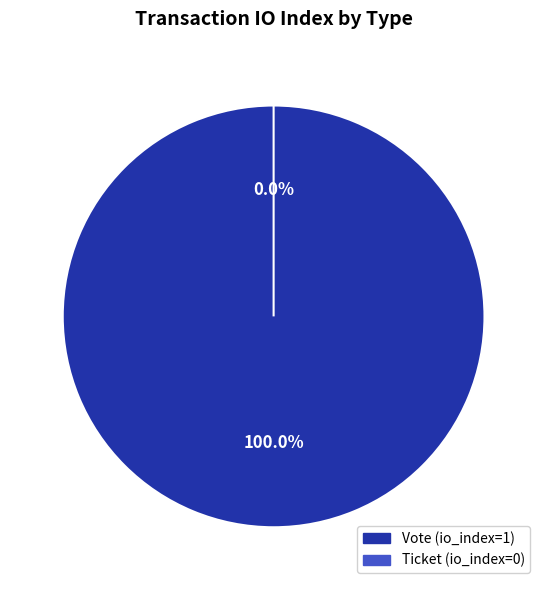

Does any single category account for the majority?

Yes